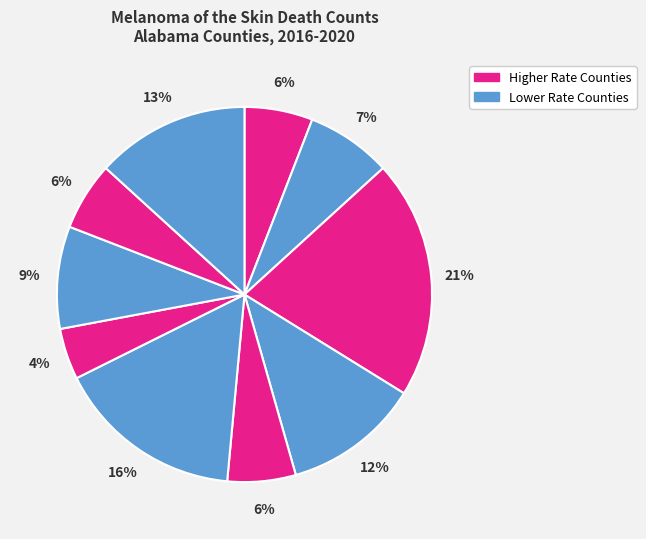

Count the number of slices in the pie.

10